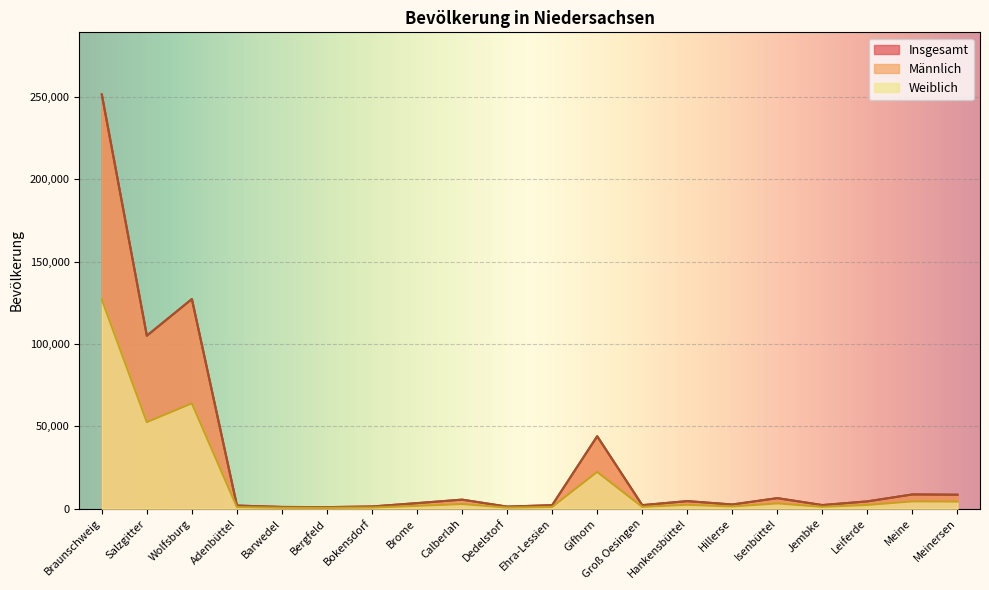

Which category has the lowest value in the Insgesamt series?

Bergfeld